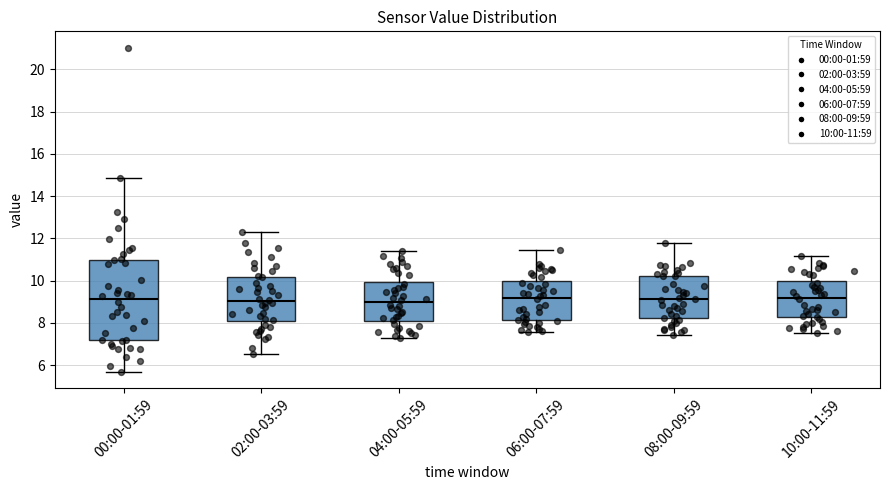

Reading left to right, read every box against the y-axis: the position of its median line, the range the box covers, and the ends of its whiskers. The values are not printed on the chart, so give them approximately, as read against the axis.

00:00-01:59: median 9.2, box 7.2 to 11.0, whiskers 5.6 to 14.8
02:00-03:59: median 9.0, box 8.0 to 10.2, whiskers 6.6 to 12.4
04:00-05:59: median 9.0, box 8.2 to 10.0, whiskers 7.4 to 11.4
06:00-07:59: median 9.2, box 8.2 to 10.0, whiskers 7.6 to 11.4
08:00-09:59: median 9.2, box 8.2 to 10.2, whiskers 7.4 to 11.8
10:00-11:59: median 9.2, box 8.2 to 10.0, whiskers 7.6 to 11.2